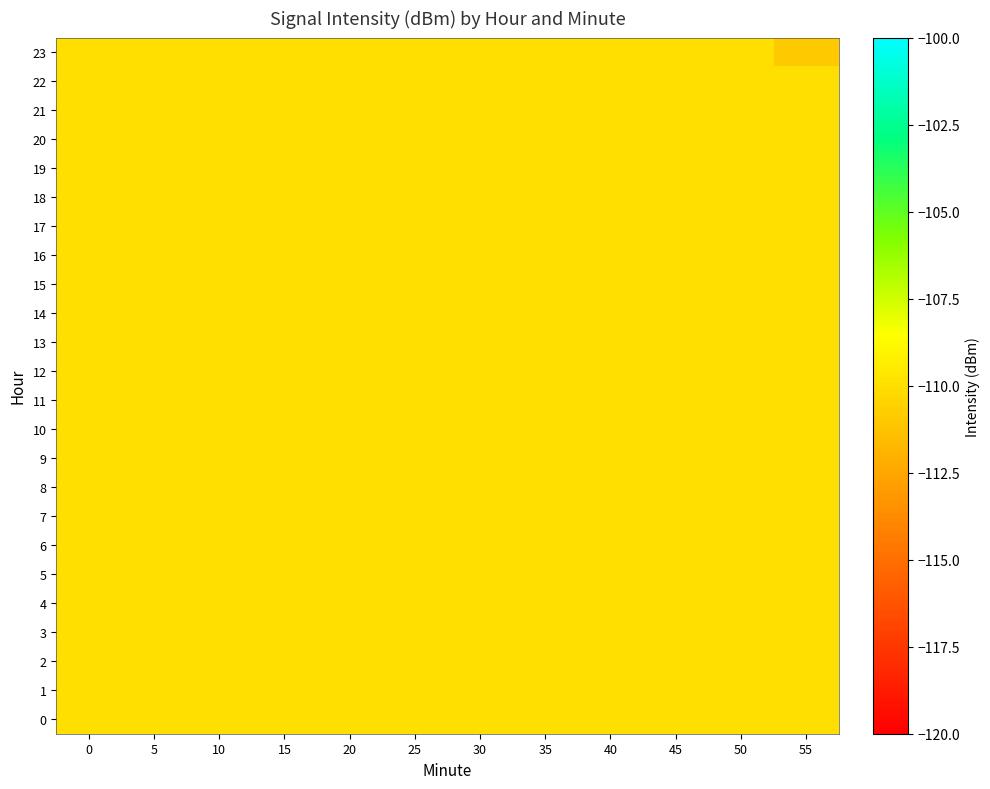

Which has a higher value, 20 or 50?

20